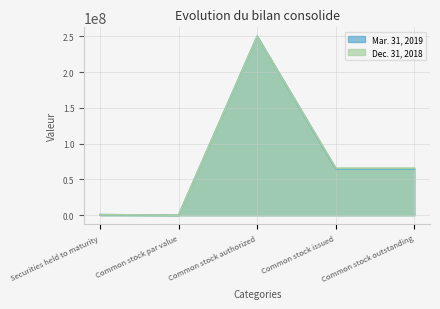

True or false: Mar. 31, 2019 and Dec. 31, 2018 cross at least once.

False